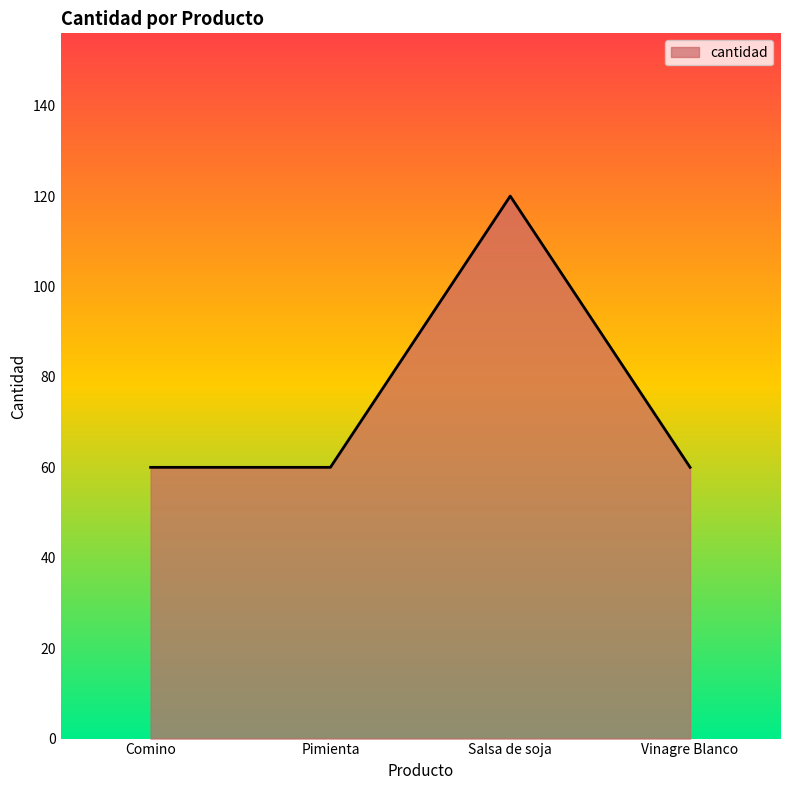

The value at Comino is 38. True or false?

False